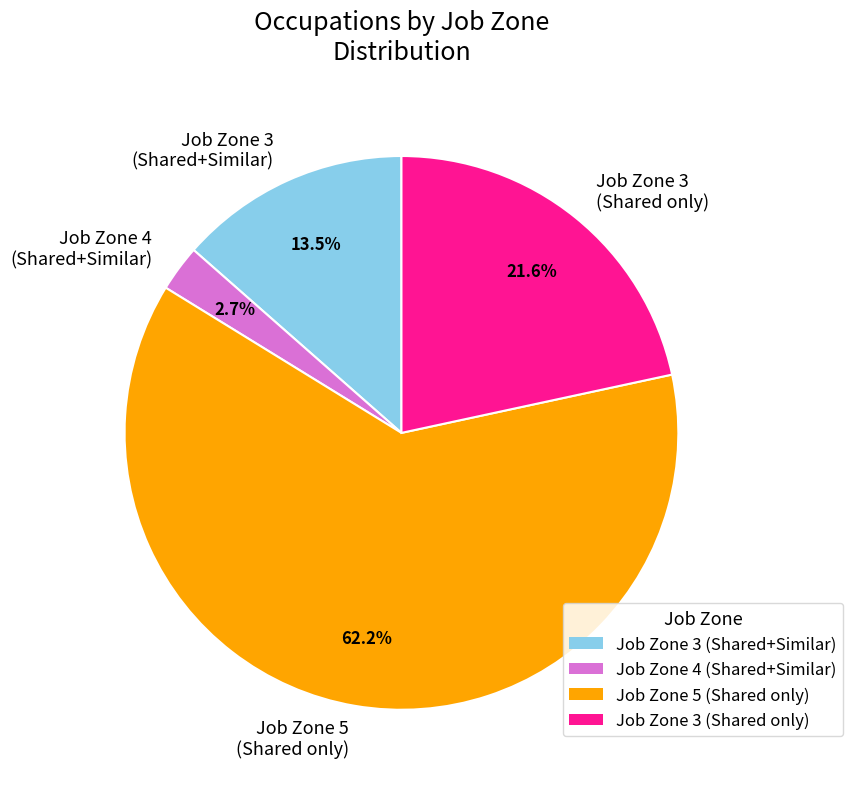

Combined, what portion of the pie is Job Zone 4 (Shared+Similar) and Job Zone 5 (Shared only)?

64.9%